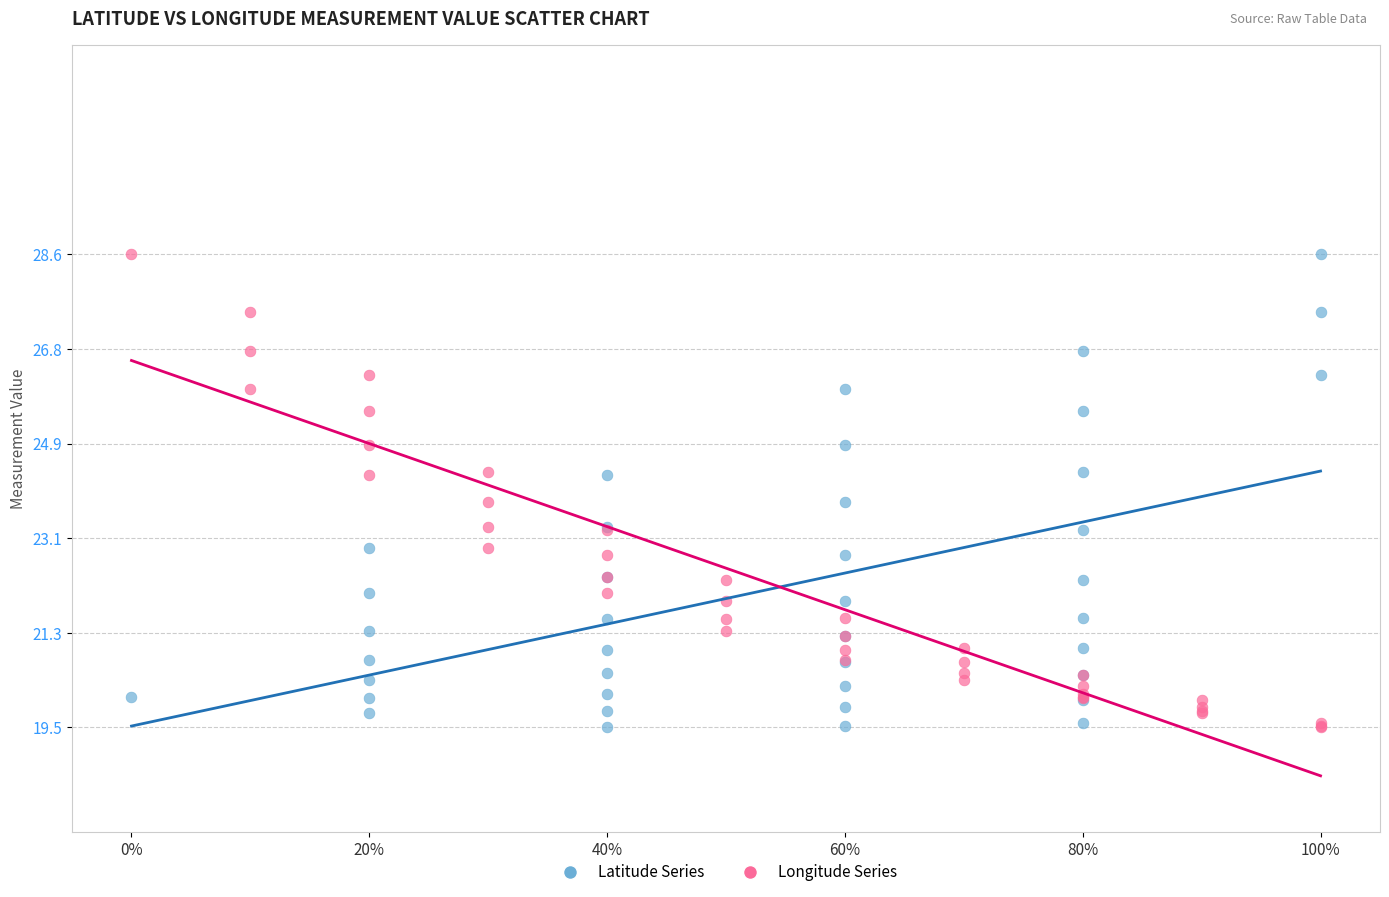

What are all the series names shown in the legend?

Latitude Series, Longitude Series